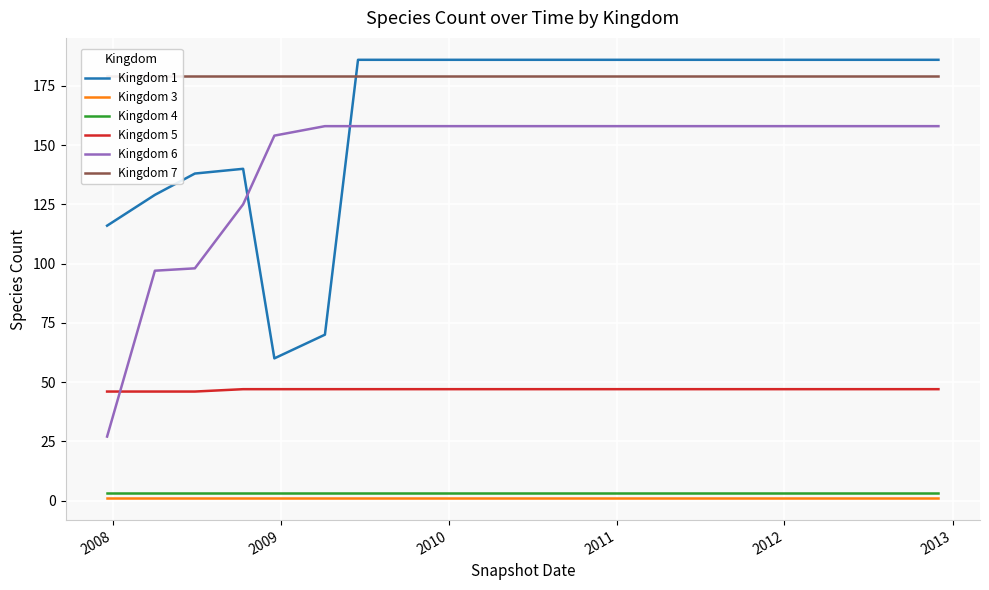

True or false: Kingdom 4 and Kingdom 6 intersect in this chart.

False